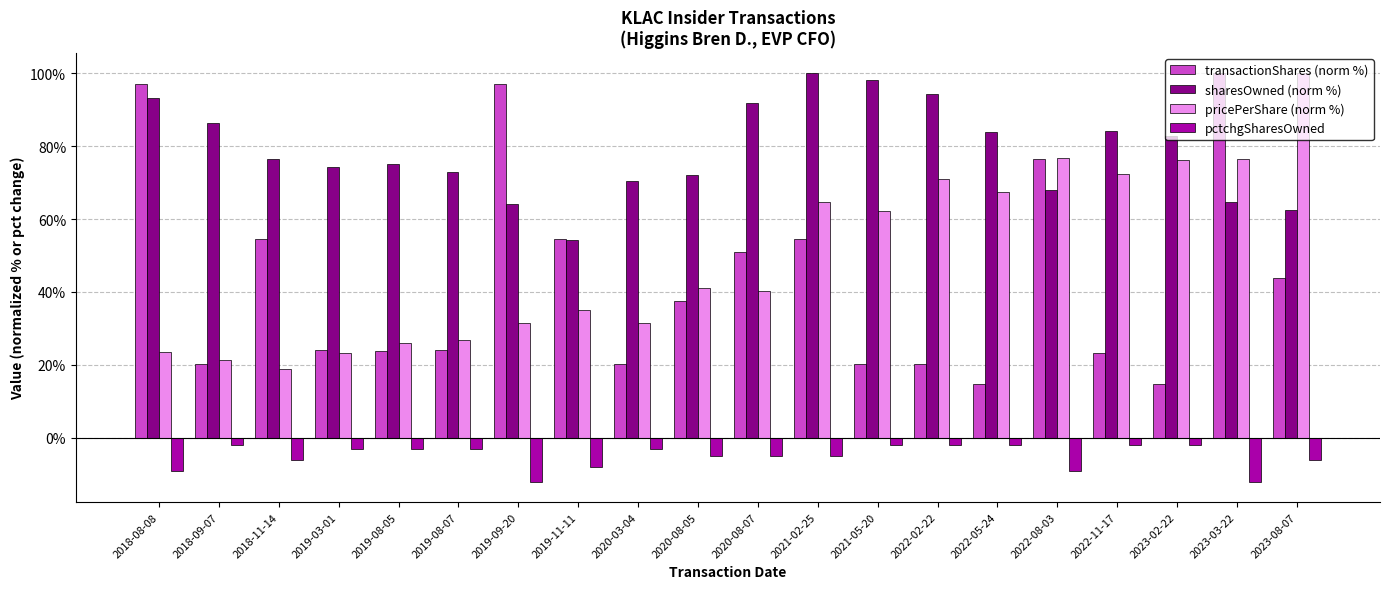

What position from the right is 2018-11-14?

18